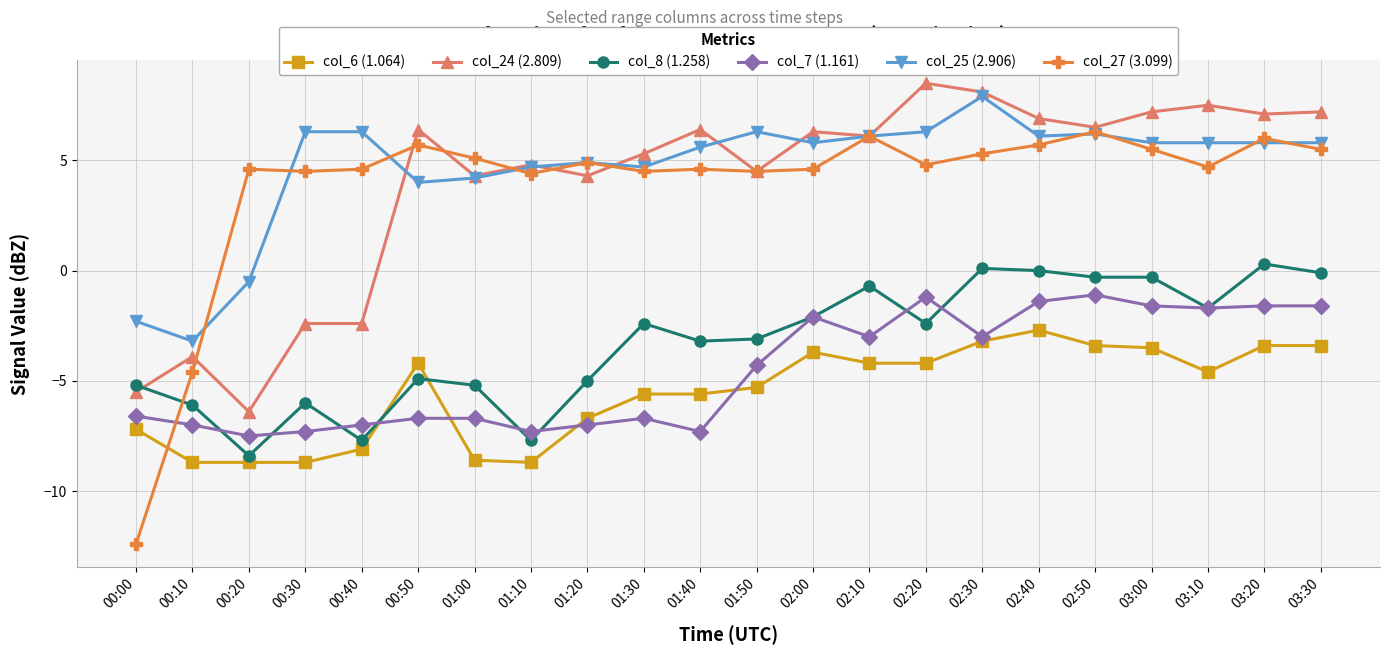

Is it true that col_8 (1.258) equals -5.2 at 00:00?

True